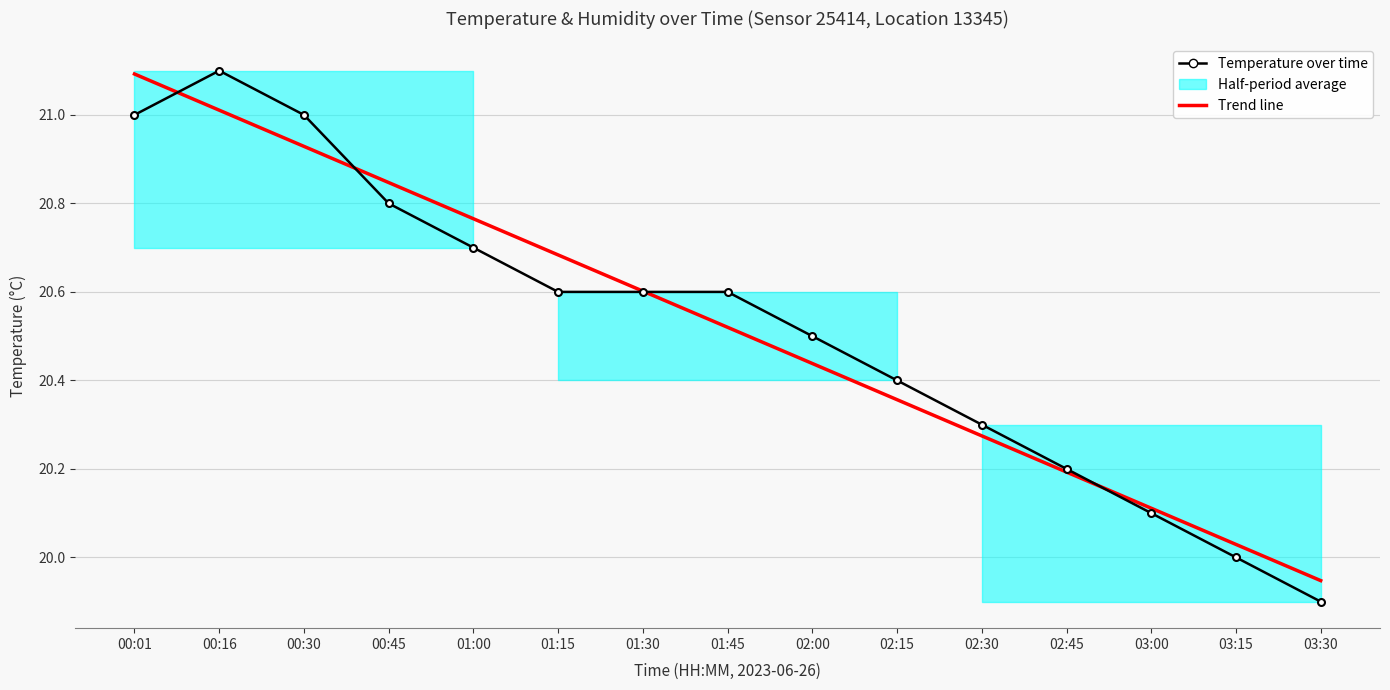

What is the total value across all series at 03:15?

40.0